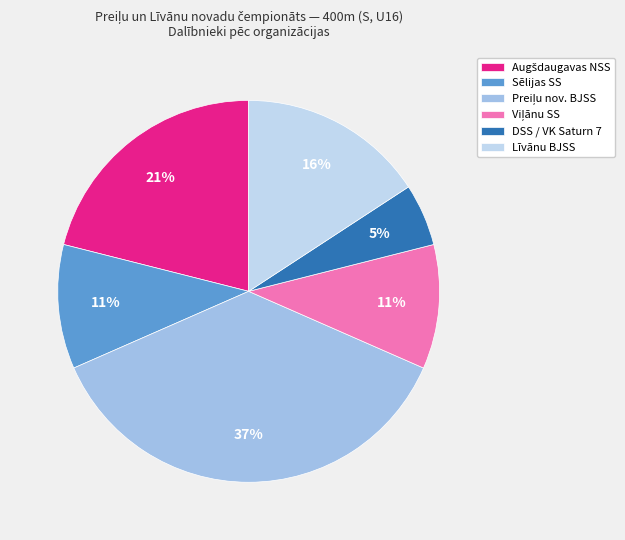

How many segments does this pie chart have?

6